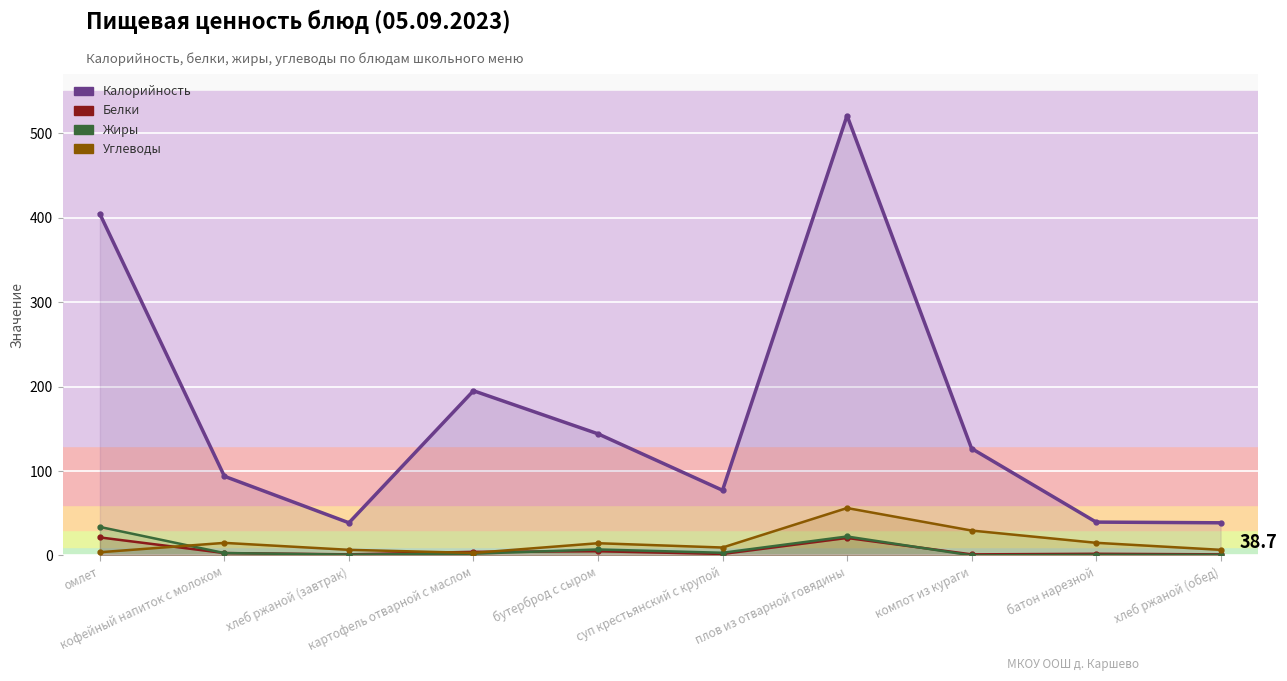

The value of Углеводы at хлеб ржаной (завтрак) is 6.7. True or false?

True